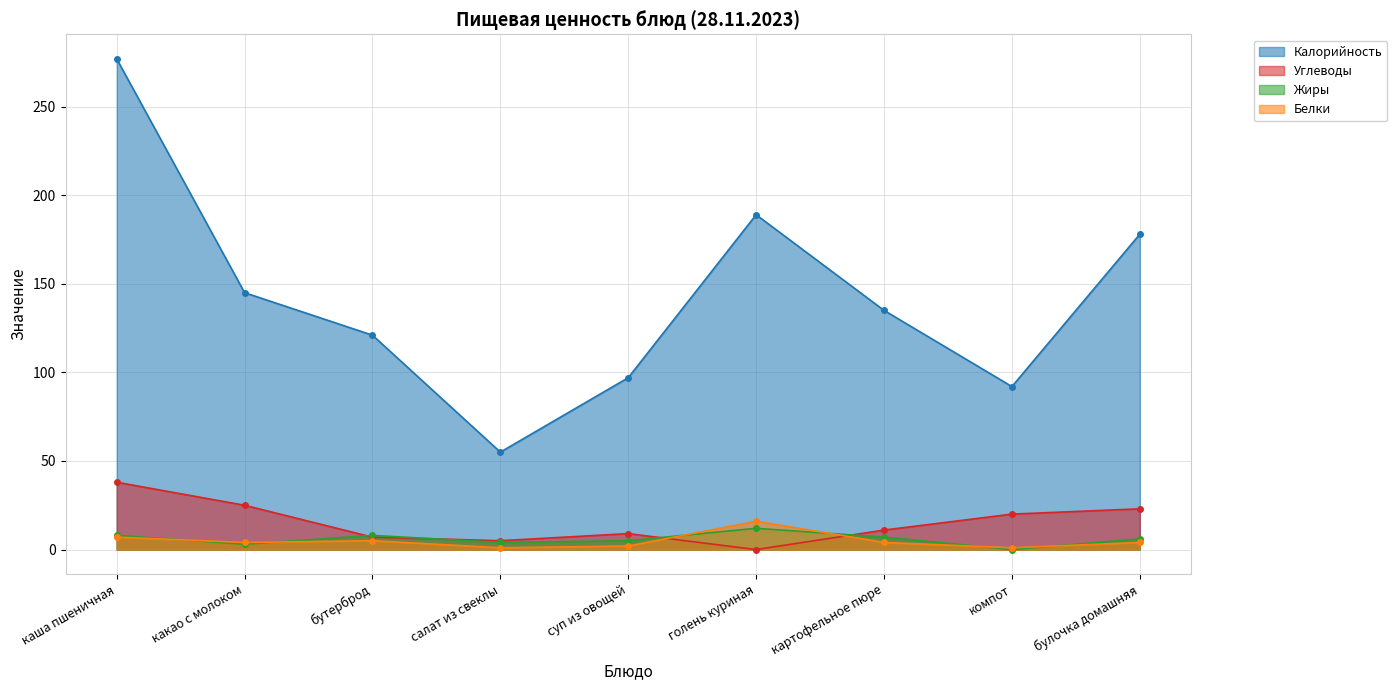

At which category does Углеводы reach its first local peak?

суп из овощей